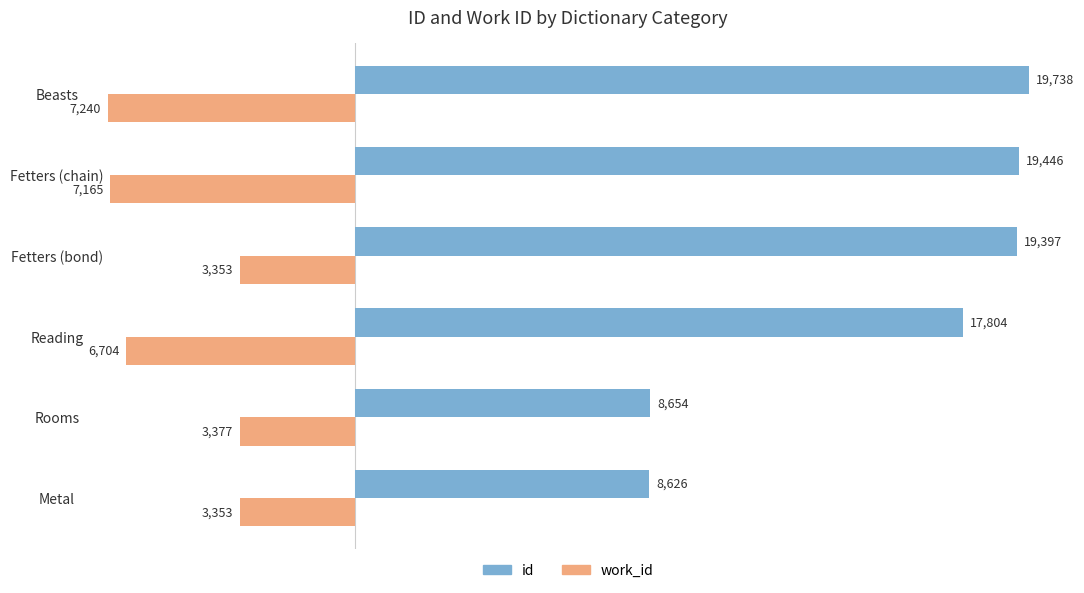

What is the average value of the work_id series?

-5199